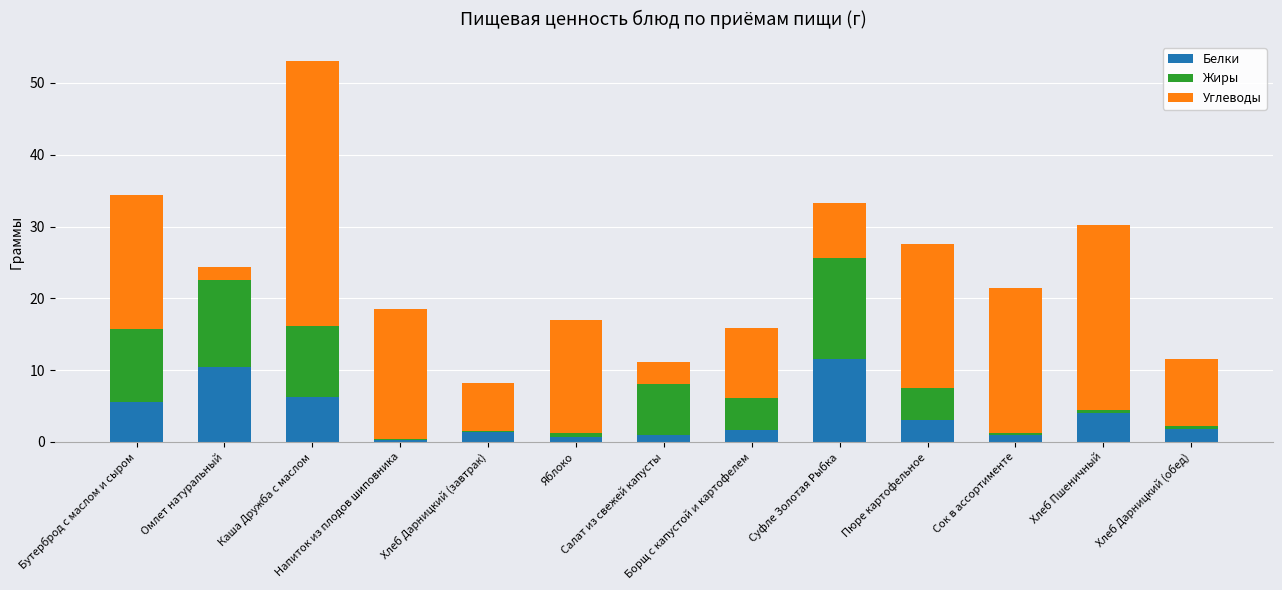

Count the number of categories in the chart.

13